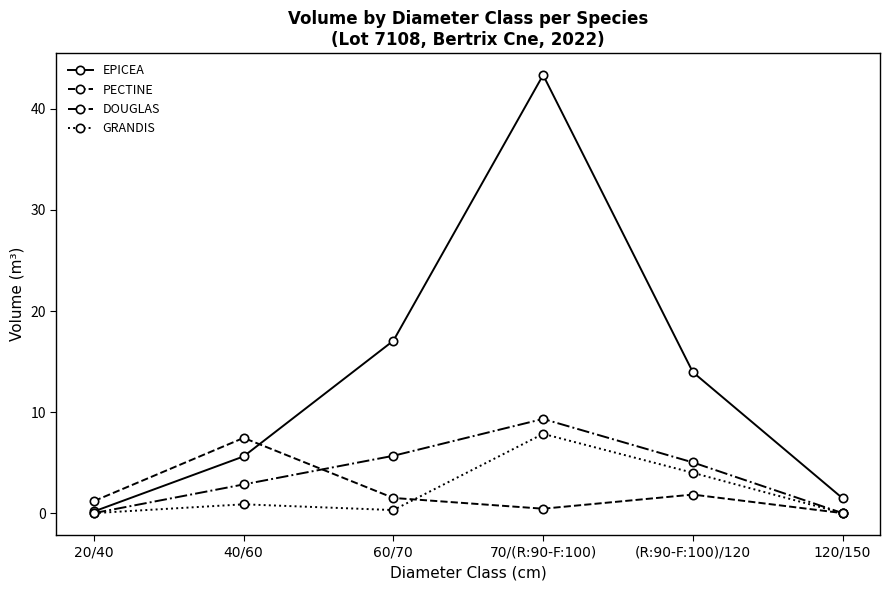

The EPICEA series shows 3.8 at 60/70. True or false?

False